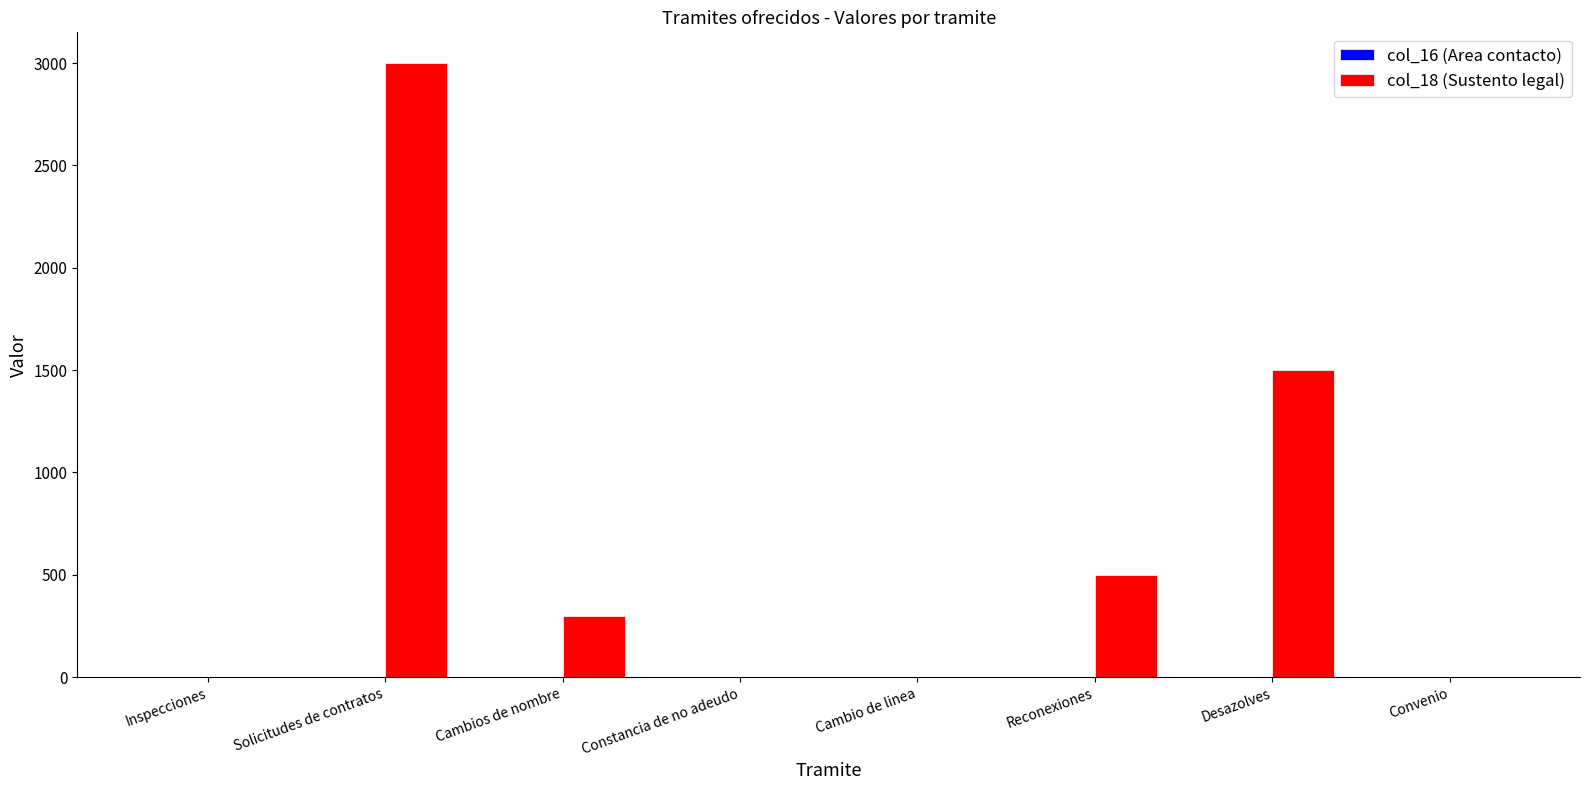

Is it true that col_18 (Sustento legal) equals 500 at Reconexiones?

True